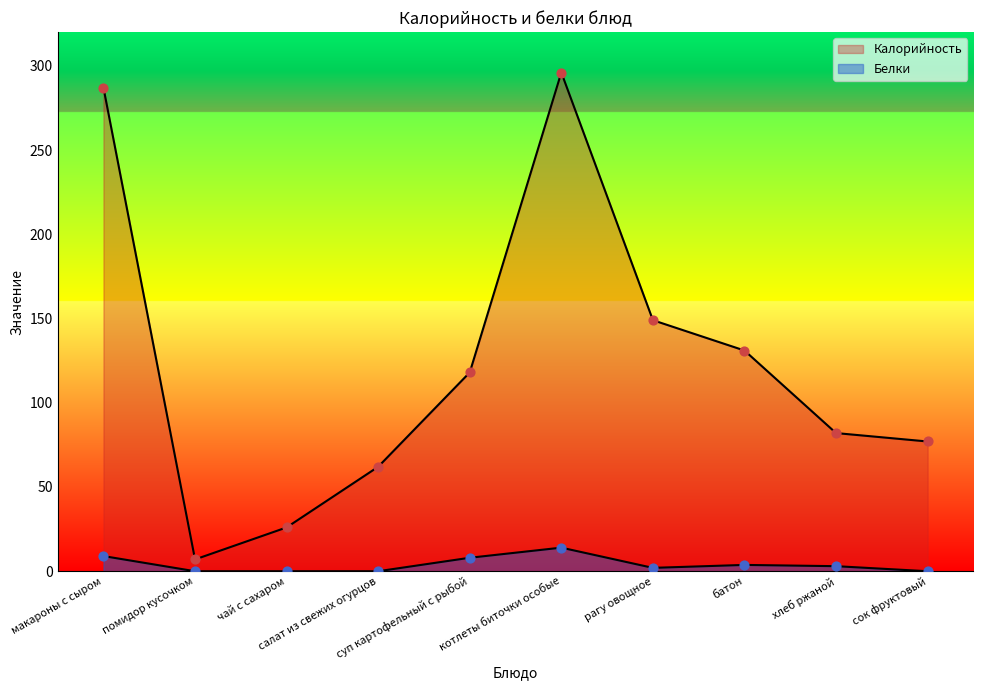

Which series has the largest Y range (max minus min)?

Калорийность